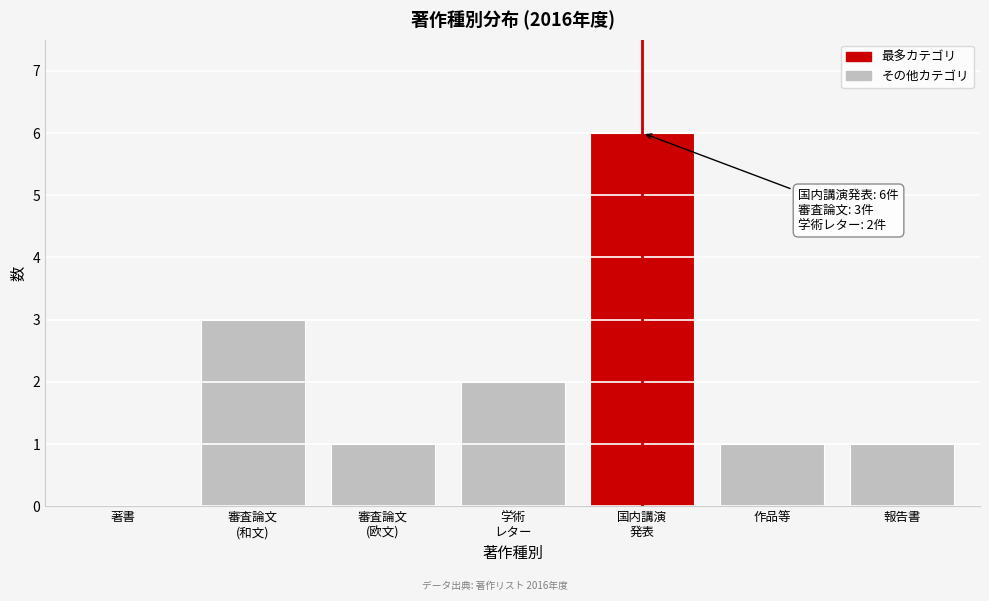

Is it true that the value at 作品等 is 1?

True